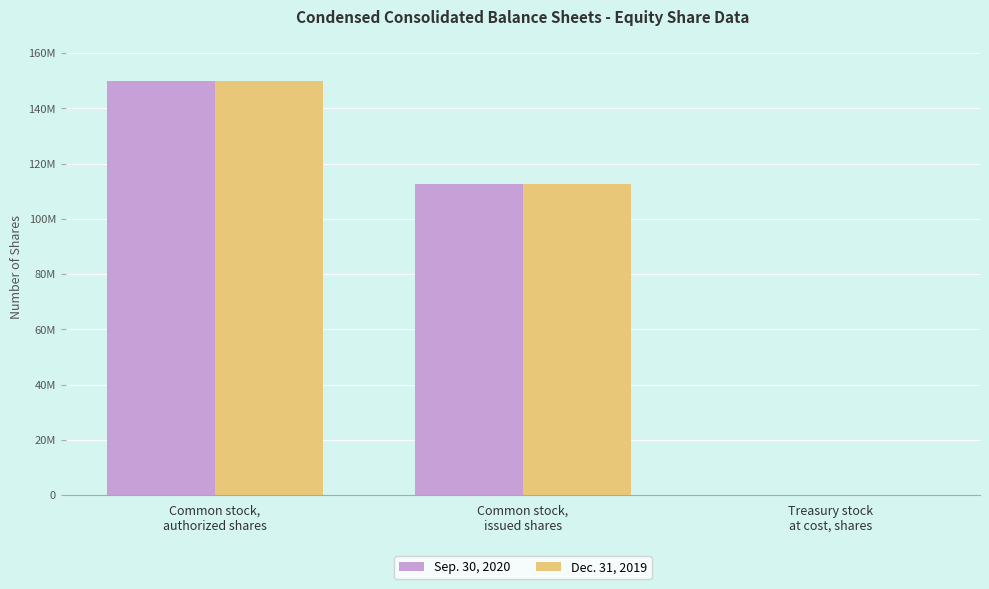

List the series in order of their overall mean, lowest first.

Dec. 31, 2019, Sep. 30, 2020